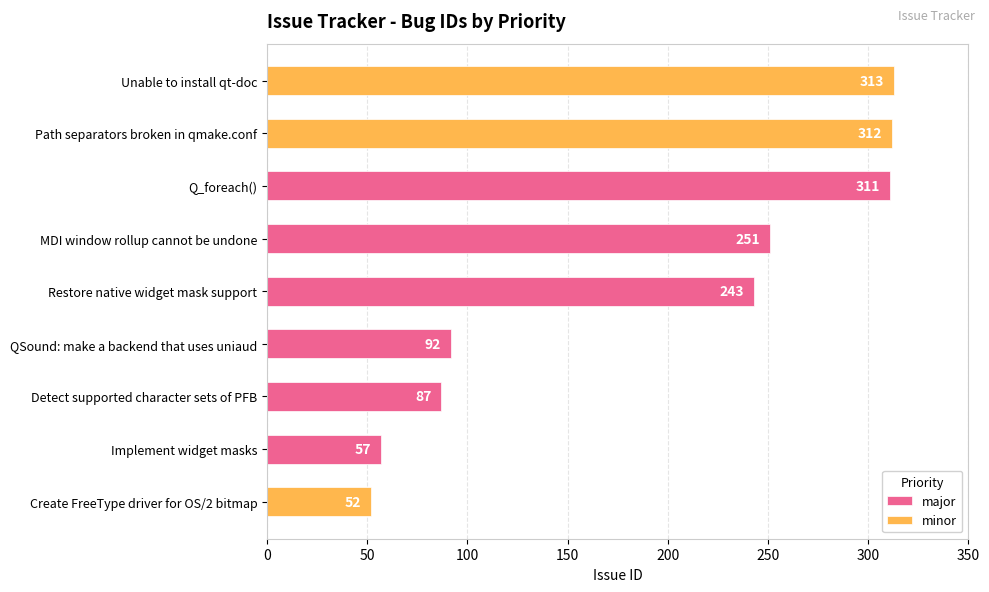

What is the greatest value displayed?

313